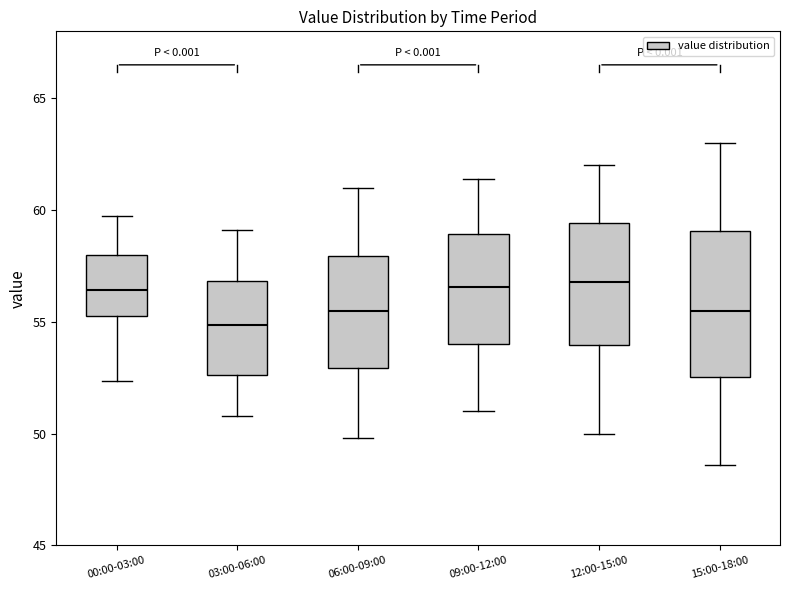

Where does the median line of the box for 00:00-03:00 sit on the y-axis? The values are not printed on the chart, so give them approximately, as read against the axis.

56.5